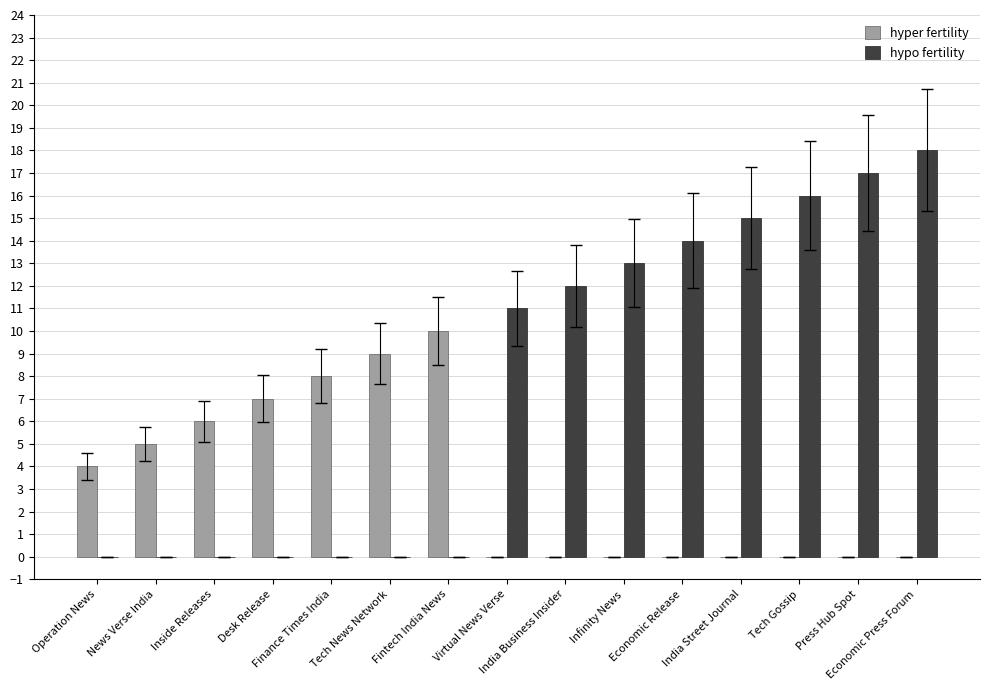

The value of hypo fertility at Economic Release is 14. True or false?

True